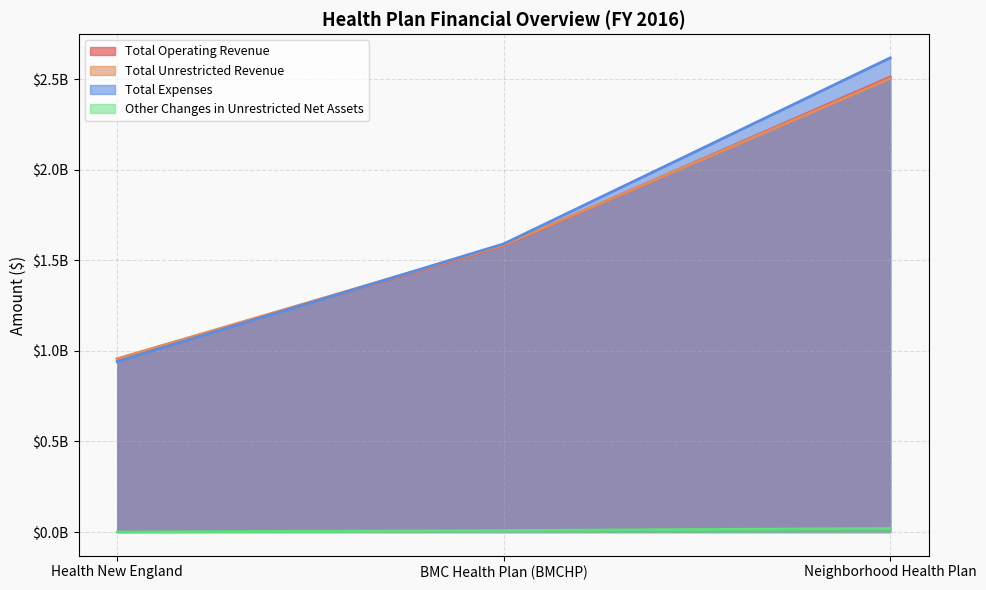

At which label is Total Unrestricted Revenue closest to 1730652500?

BMC Health Plan (BMCHP)